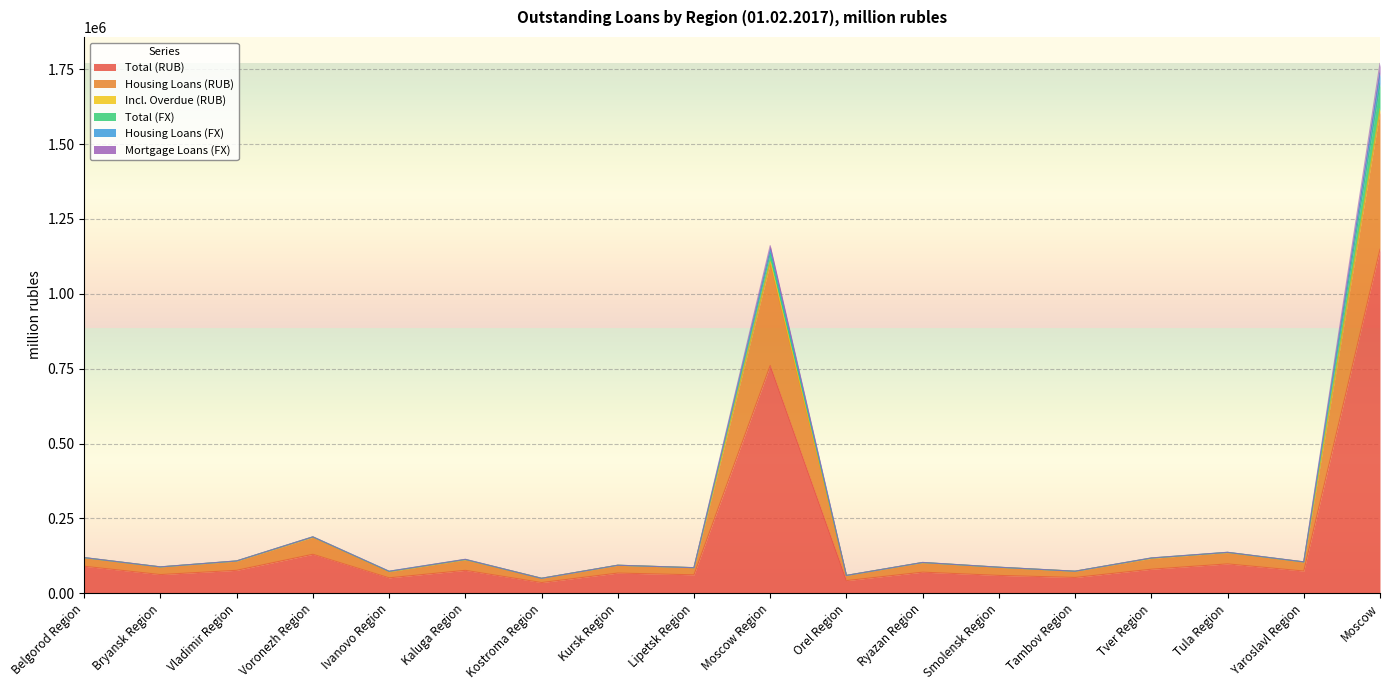

Which category has the highest value in the Total (RUB) series?

Moscow